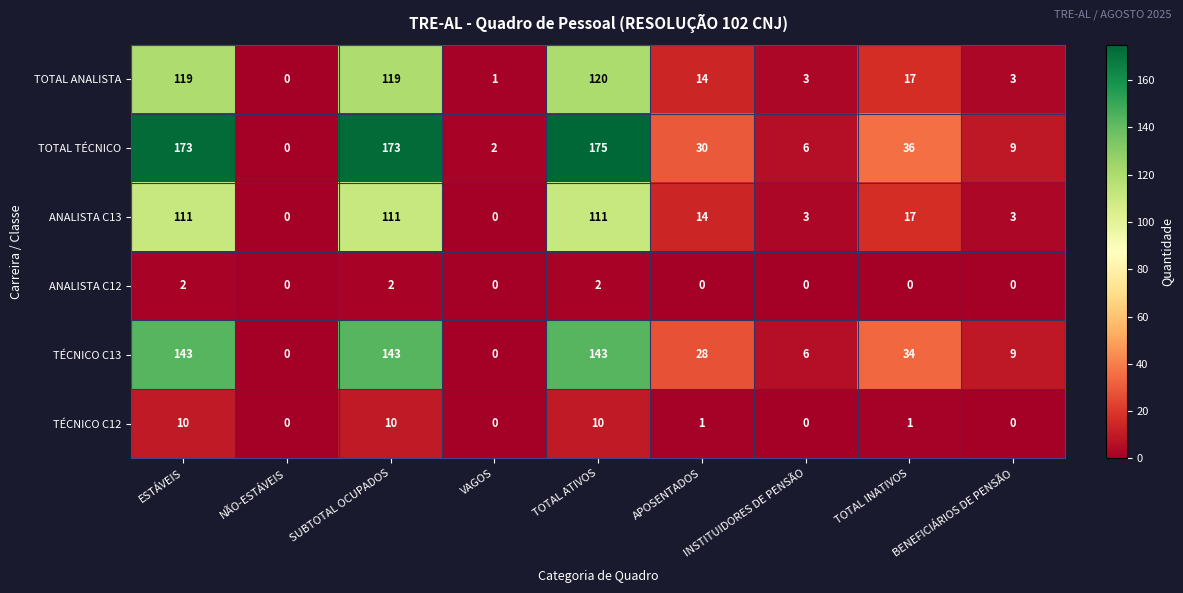

Which category has the highest value across all series?

TOTAL ATIVOS